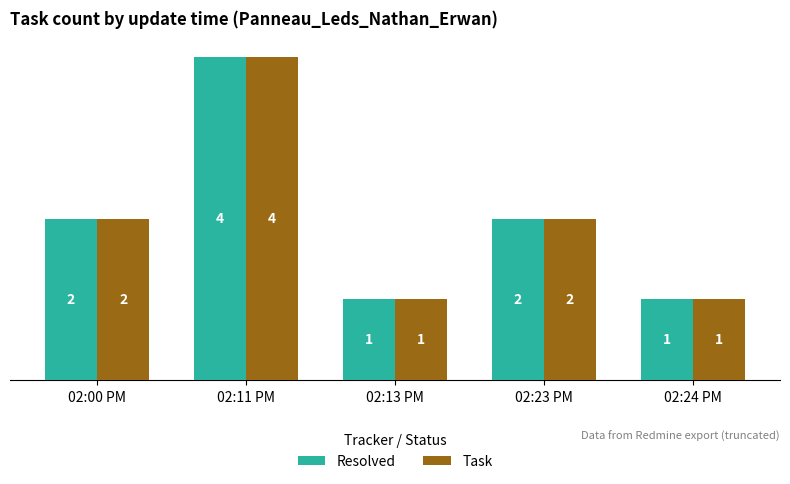

What is the average value of the Task series?

2